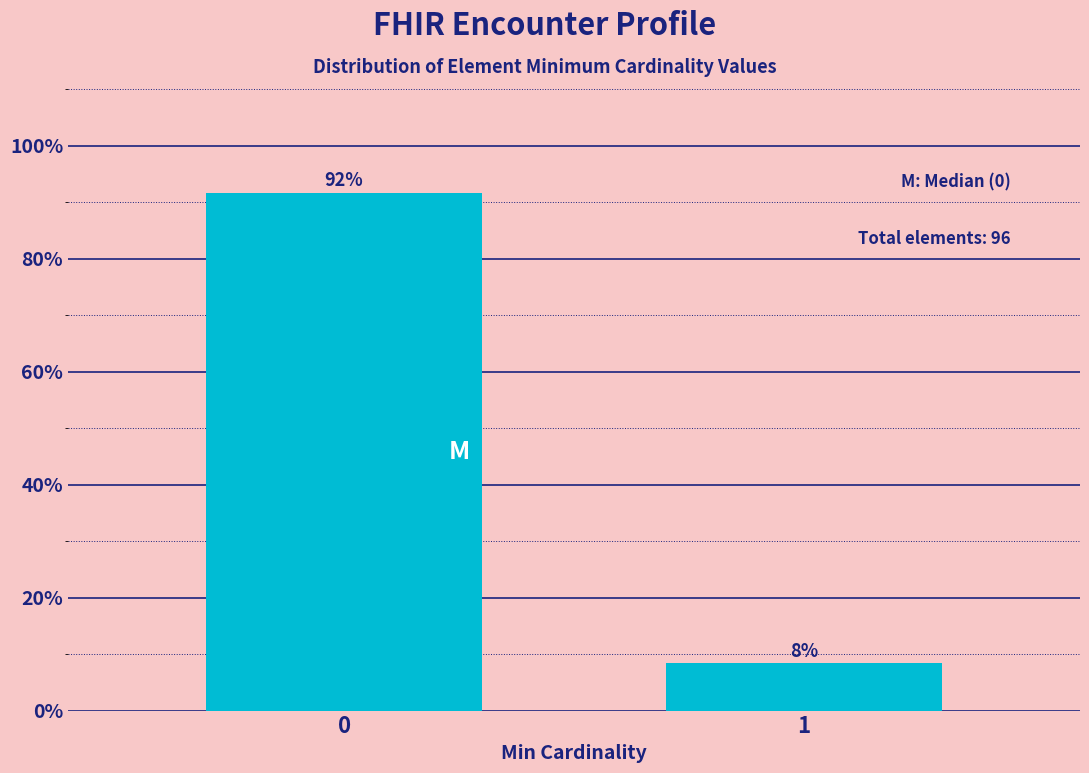

What is the sum of all values?

100.0